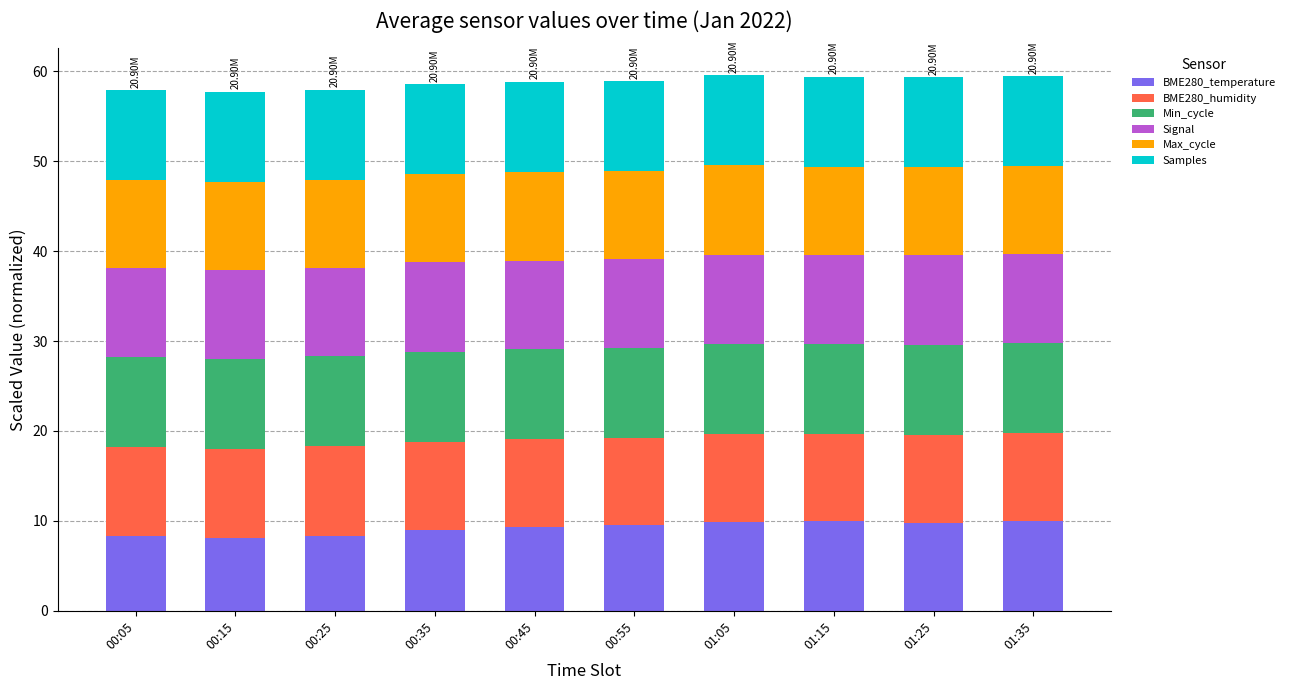

What is the average value of the BME280_temperature series?

9.2